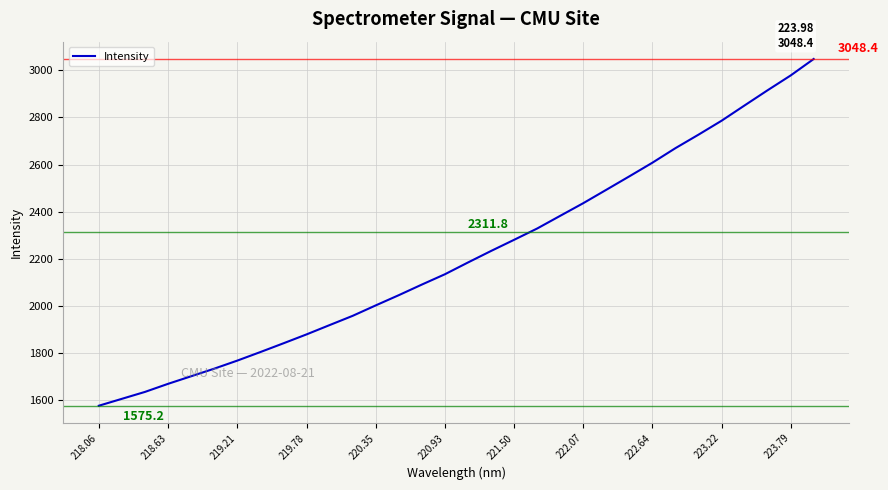

What is the minimum value shown in the chart?

1575.2